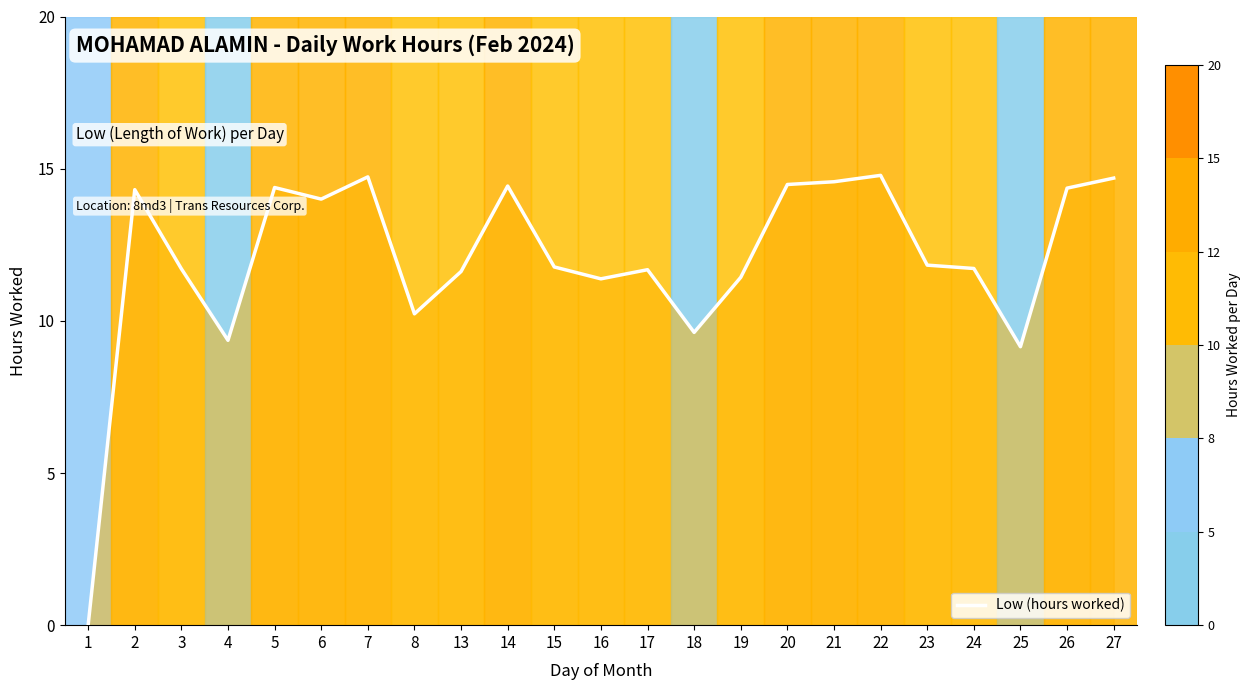

What is the maximum value shown in the chart?

14.8